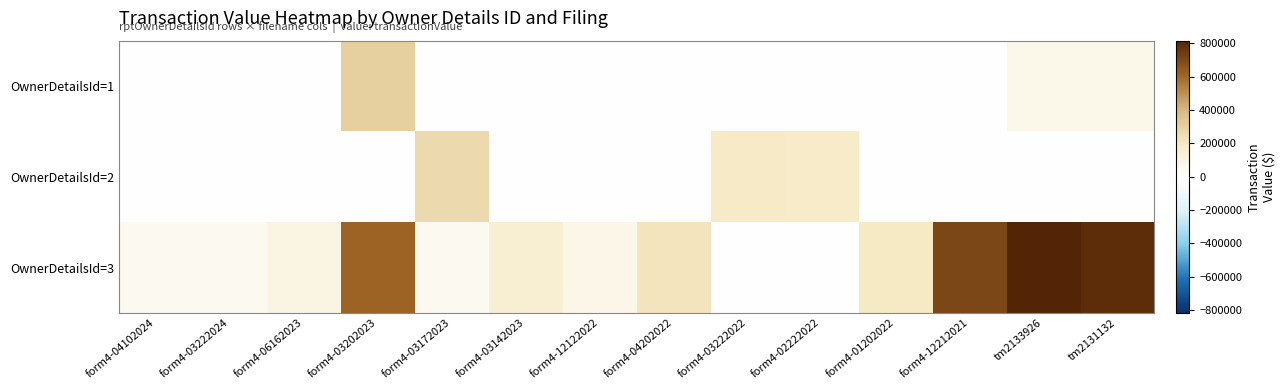

Reading left to right, extract all data points from this chart.

OwnerDetailsId=1: form4-04102024=0	form4-03222024=0	form4-06162023=0	form4-03202023=300034	form4-03172023=0	form4-03142023=0	form4-12122022=0	form4-04202022=0	form4-03222022=0	form4-02222022=0	form4-01202022=0	form4-12212021=0	tm2133926=75602	tm2131132=75602
OwnerDetailsId=2: form4-04102024=0	form4-03222024=0	form4-06162023=0	form4-03202023=0	form4-03172023=262445	form4-03142023=0	form4-12122022=0	form4-04202022=0	form4-03222022=187735	form4-02222022=180318	form4-01202022=0	form4-12212021=0	tm2133926=0	tm2131132=0
OwnerDetailsId=3: form4-04102024=47037	form4-03222024=47178	form4-06162023=90995	form4-03202023=616920	form4-03172023=50373	form4-03142023=150850	form4-12122022=79084	form4-04202022=219360	form4-03222022=0	form4-02222022=0	form4-01202022=193680	form4-12212021=707014	tm2133926=816397	tm2131132=790664